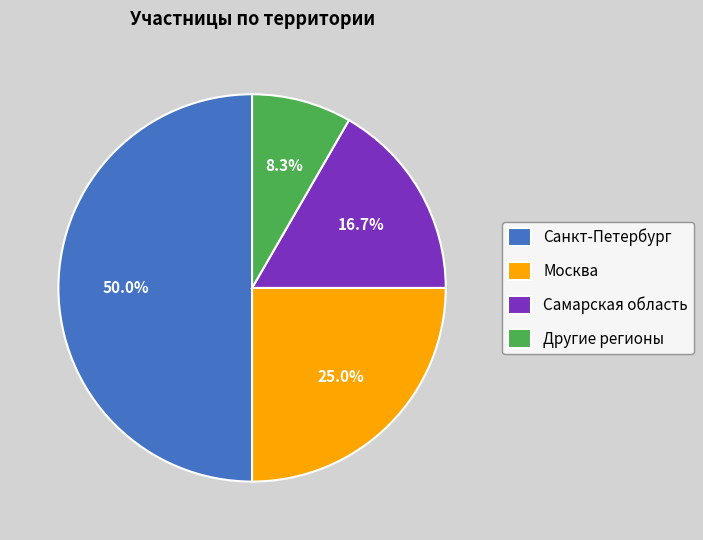

Rank the categories by value from highest to lowest.

Санкт-Петербург, Москва, Самарская область, Другие регионы